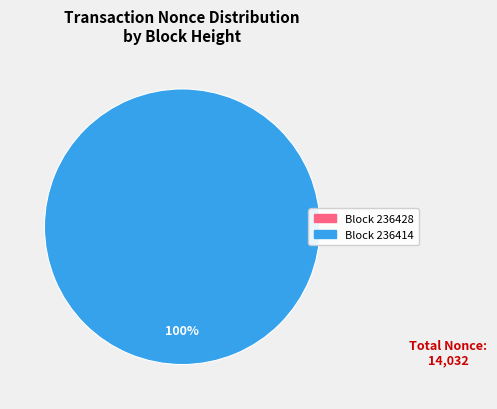

What is the change in value from 236428 to 236414?

+14032